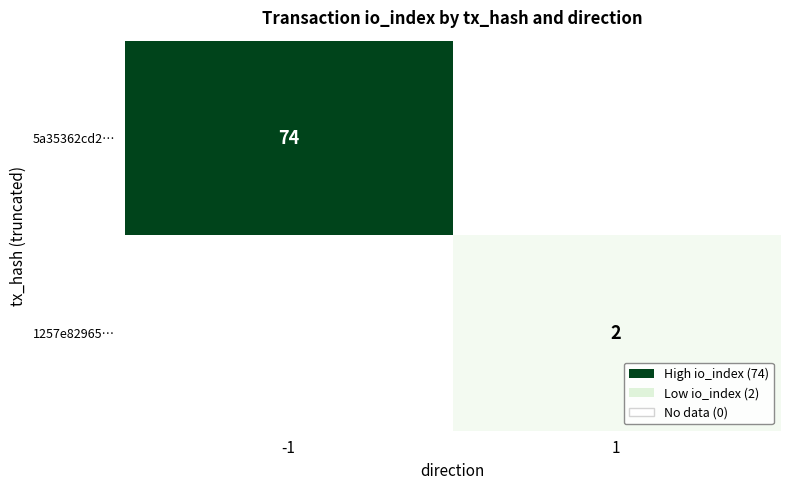

The 5a35362cd2… series shows 74 at -1. True or false?

True